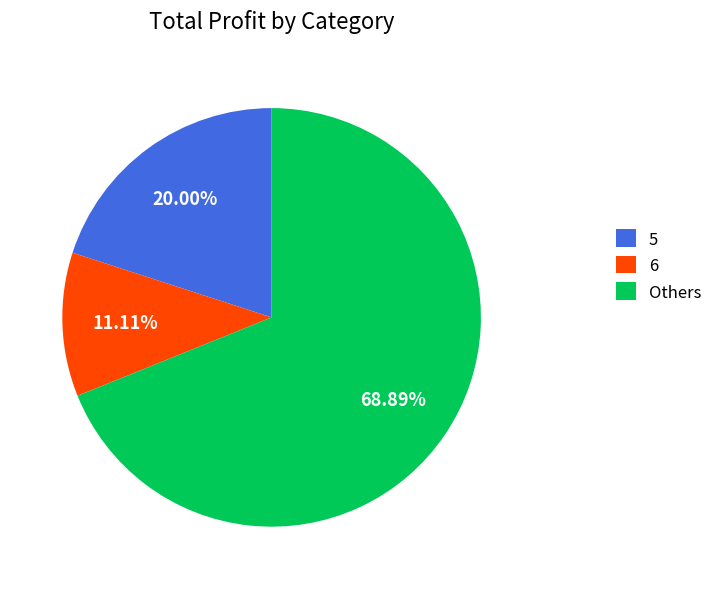

What is the largest slice in the pie chart?

Others